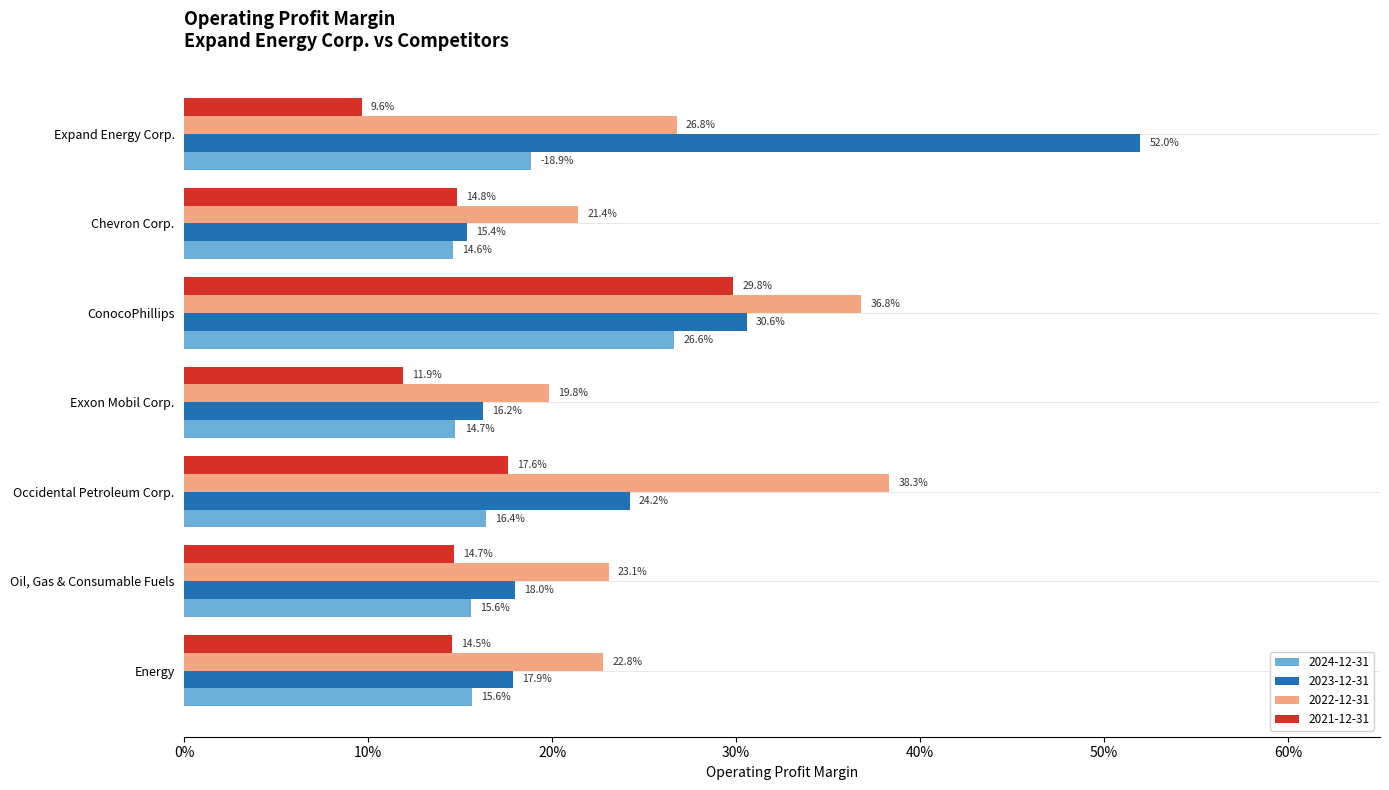

What are all the series names shown in the legend?

2024-12-31, 2023-12-31, 2022-12-31, 2021-12-31